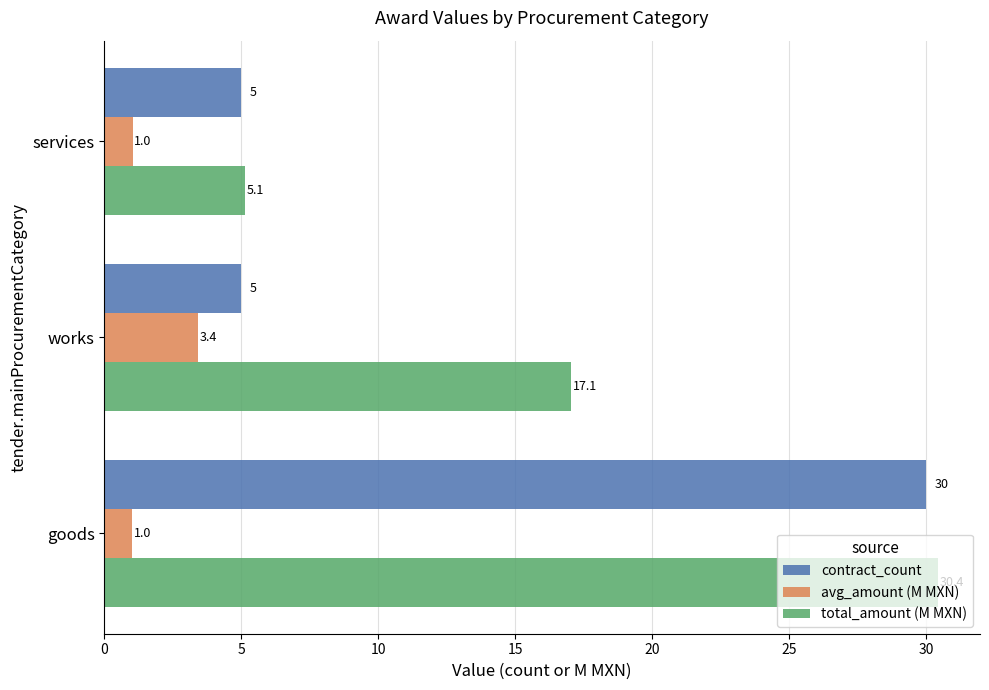

What is the sum of all avg_amount (M MXN) values?

5.5